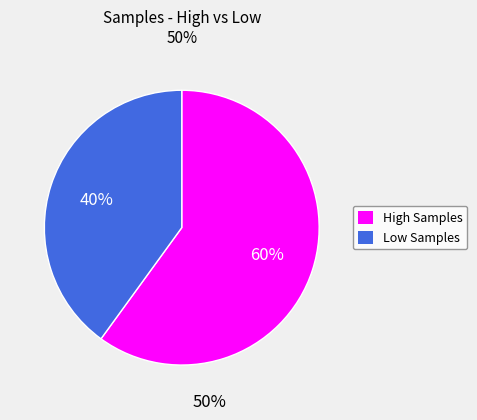

To the nearest percent, what is the difference between the largest and smallest slice percentages?

20%